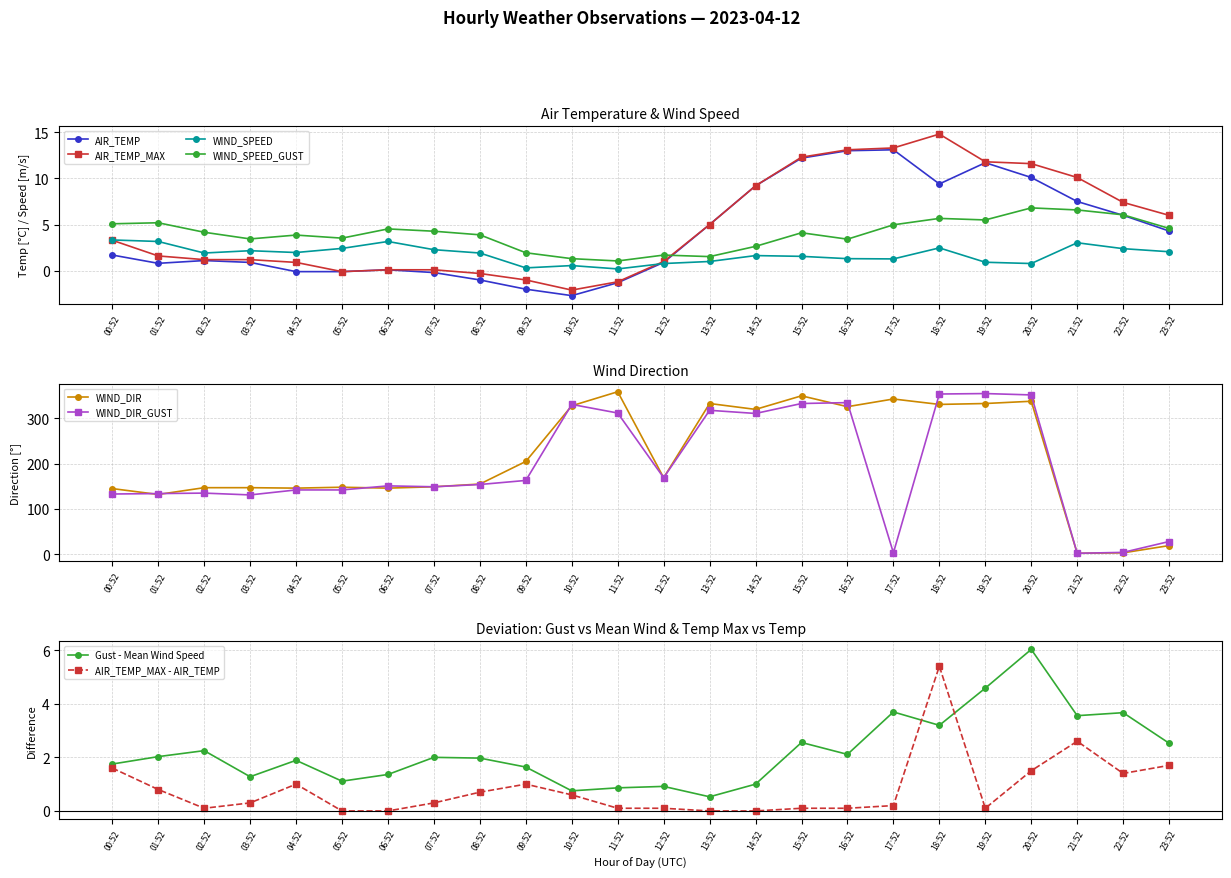

Does the chart have visible grid lines?

Yes